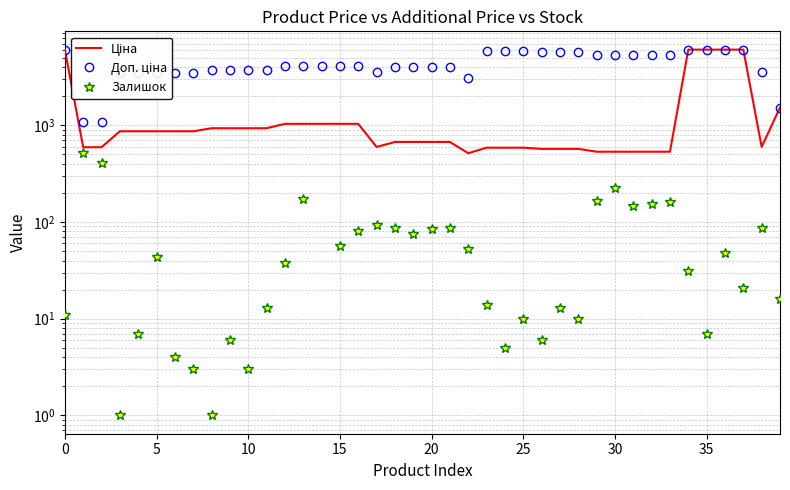

How many lines are shown in the chart?

3